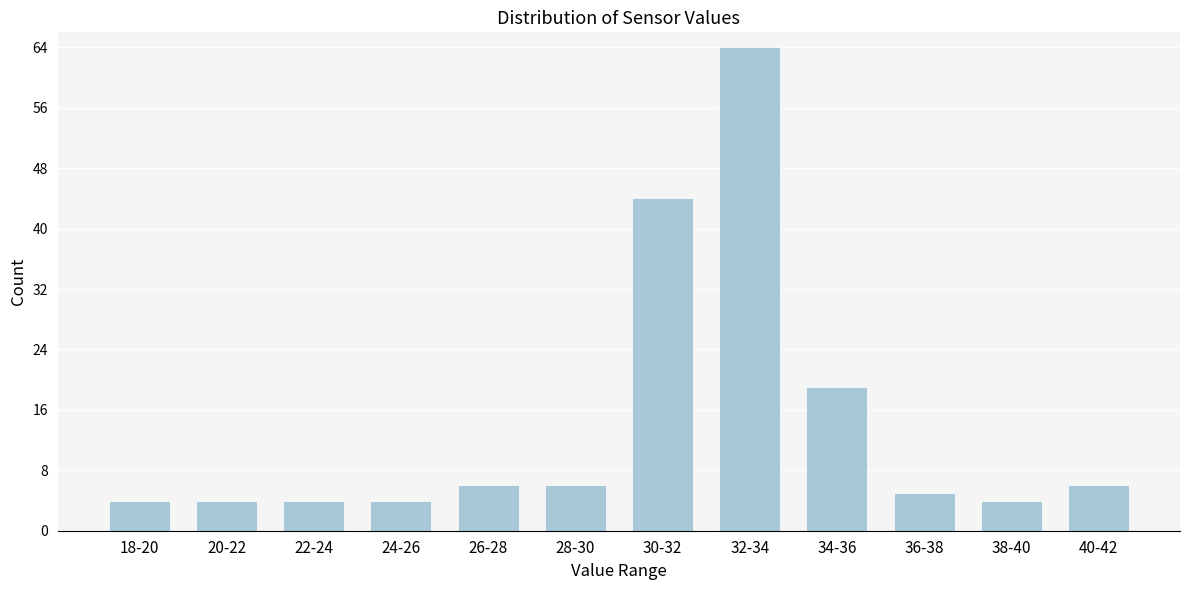

Reading left to right, transcribe all the data shown in this chart.

18-20=4	20-22=4	22-24=4	24-26=4	26-28=6	28-30=6	30-32=44	32-34=64	34-36=19	36-38=5	38-40=4	40-42=6